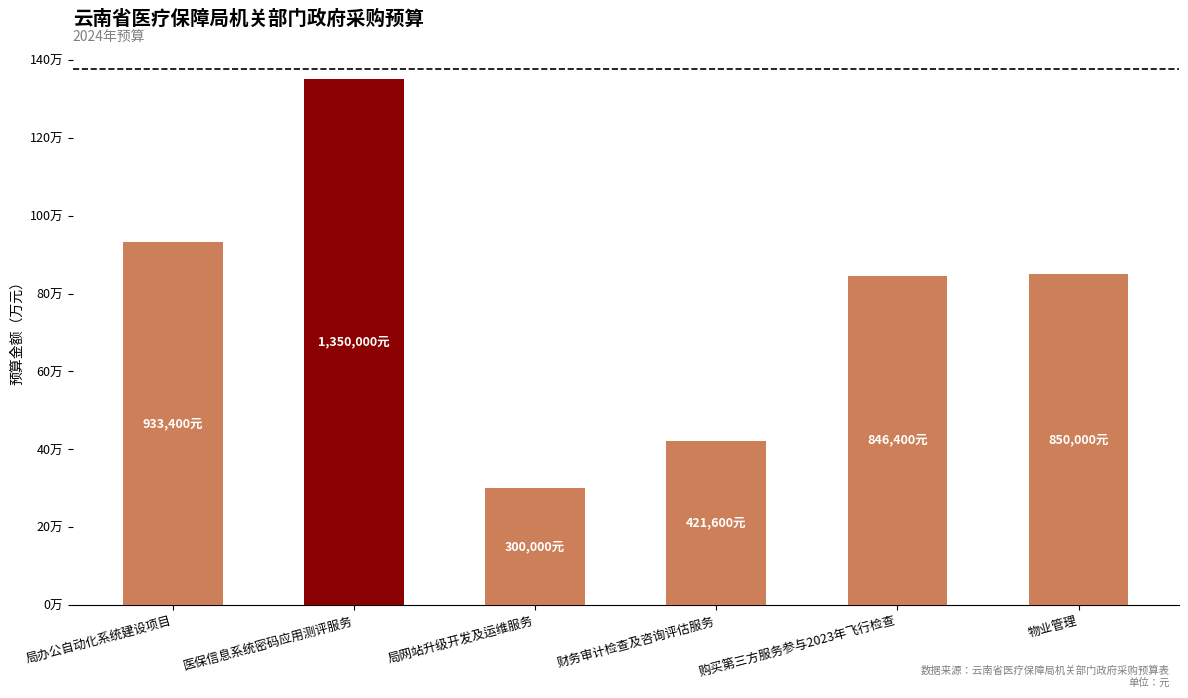

Reading left to right, extract all data points from this chart.

933400	1350000	300000	421600	846400	850000